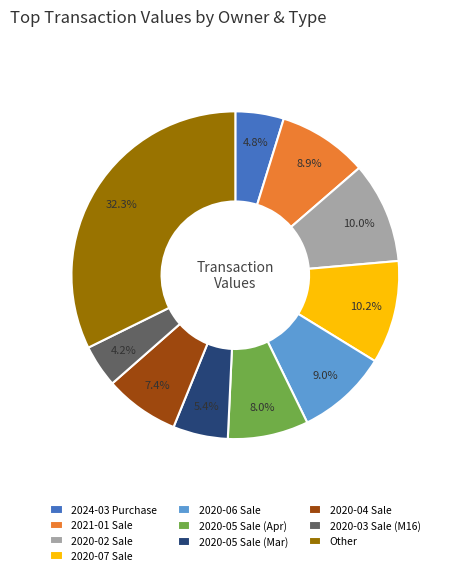

Does any single category account for the majority?

No